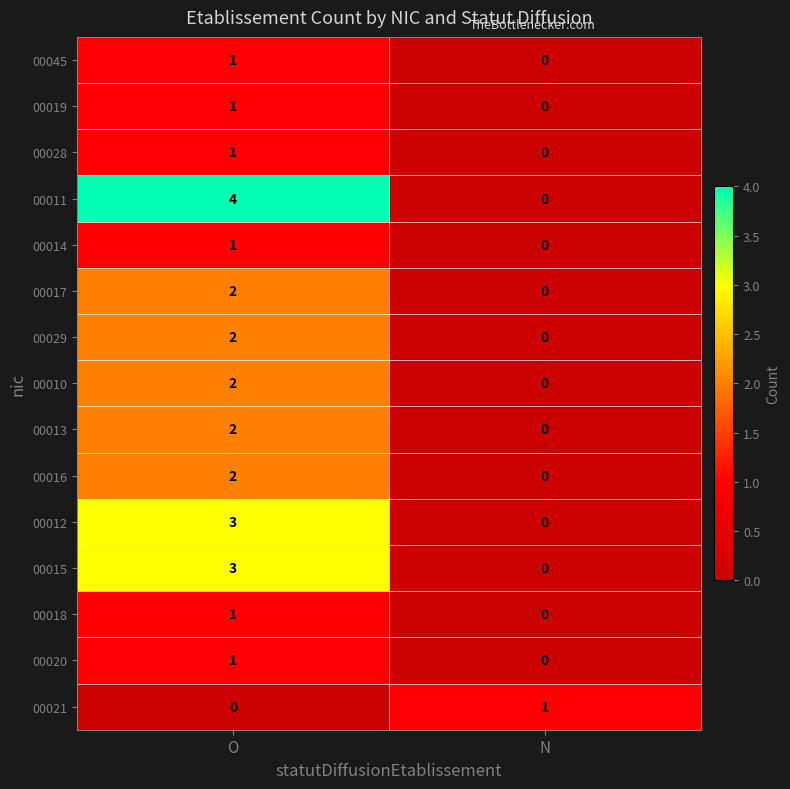

The value of 00019 at N is 0. True or false?

True